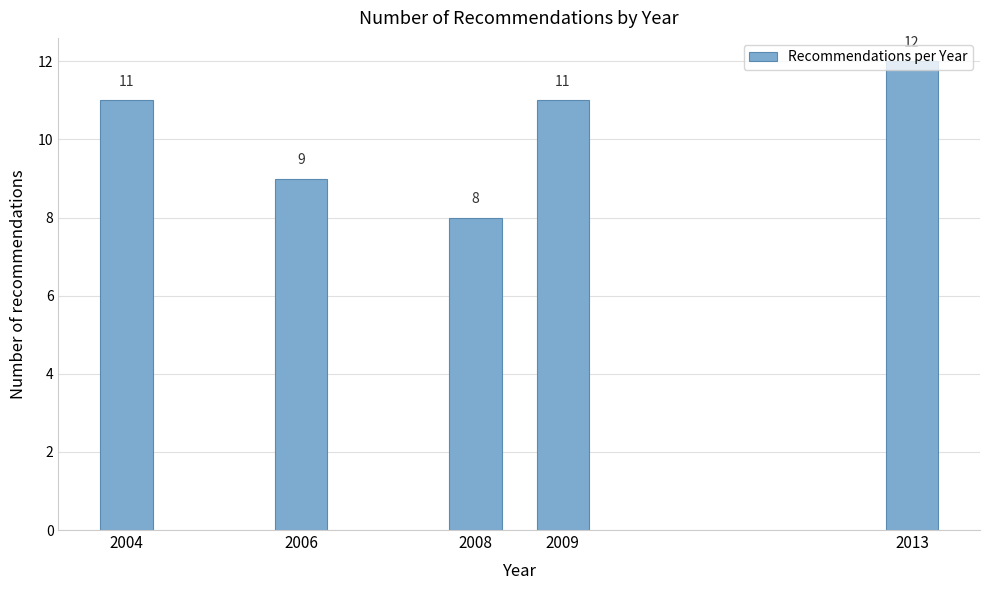

What is the approximate value at 2009?

11